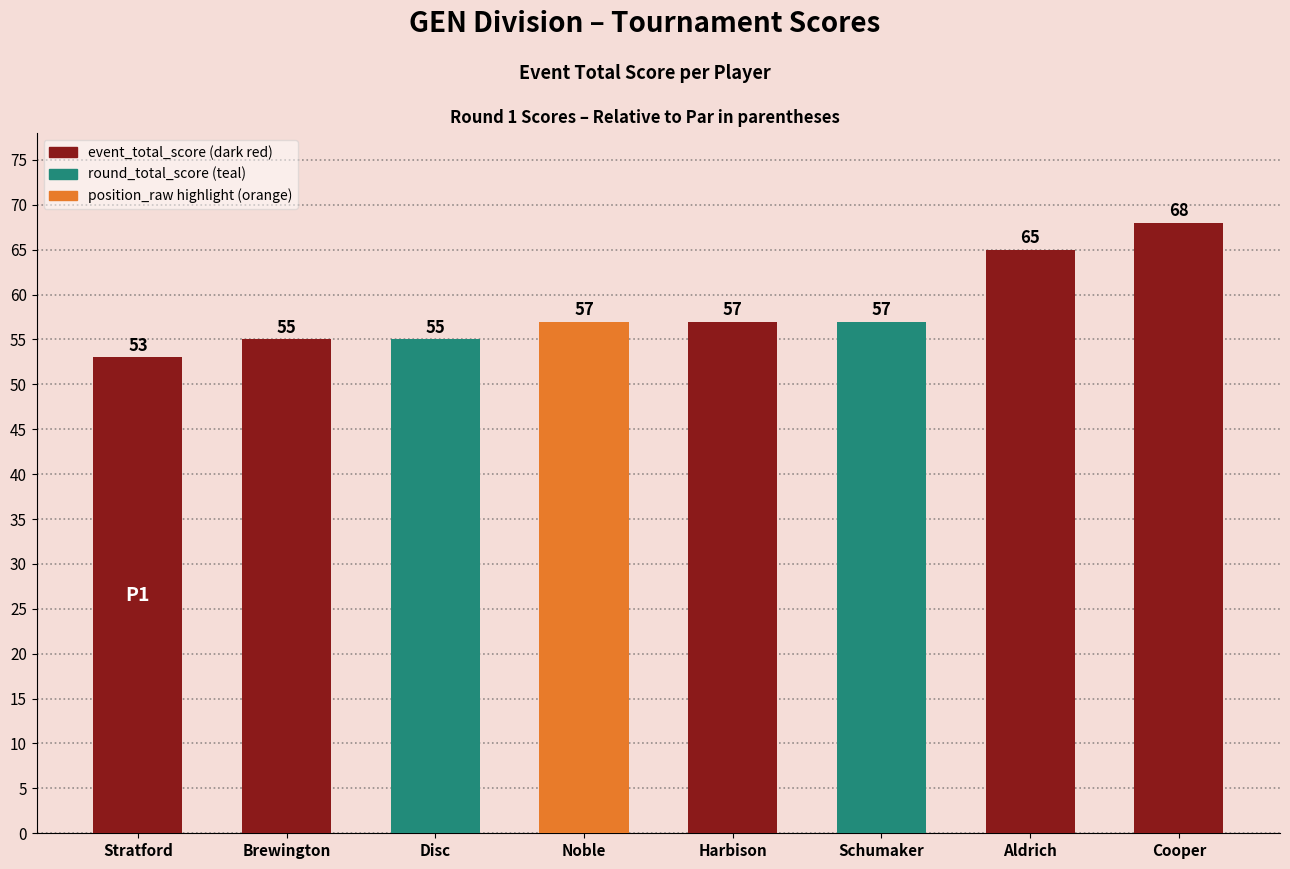

Which has a higher value, Cooper or Harbison?

Cooper